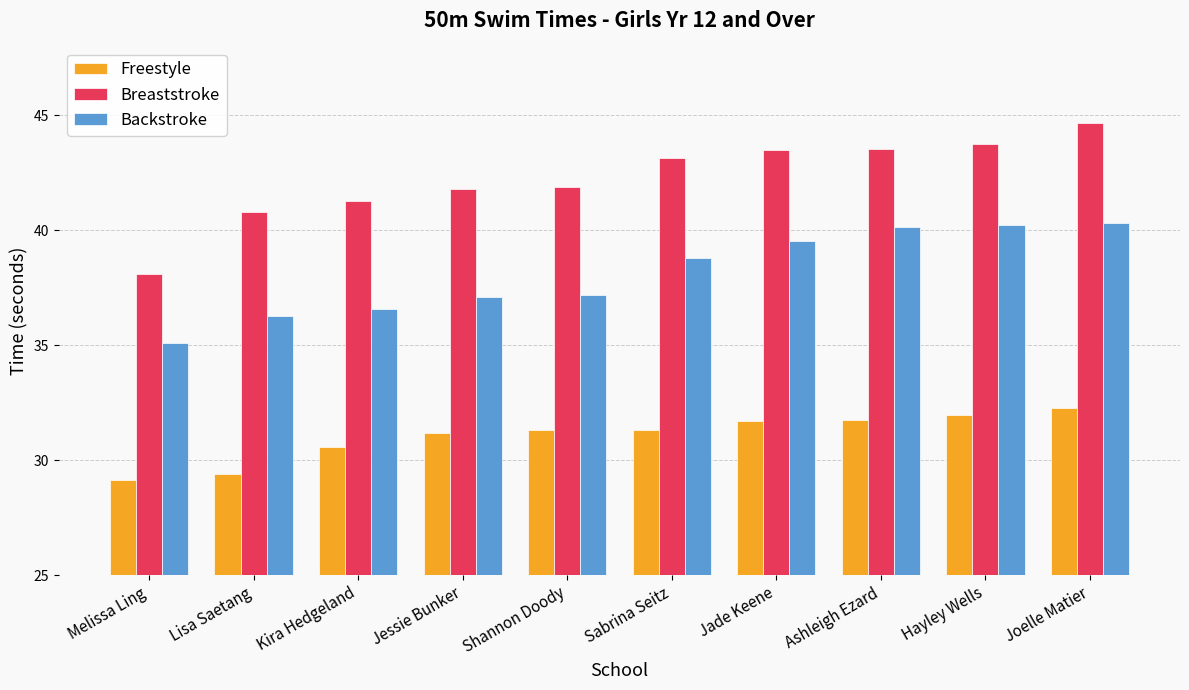

Is it true that Freestyle equals 31.3 at Shannon Doody?

True